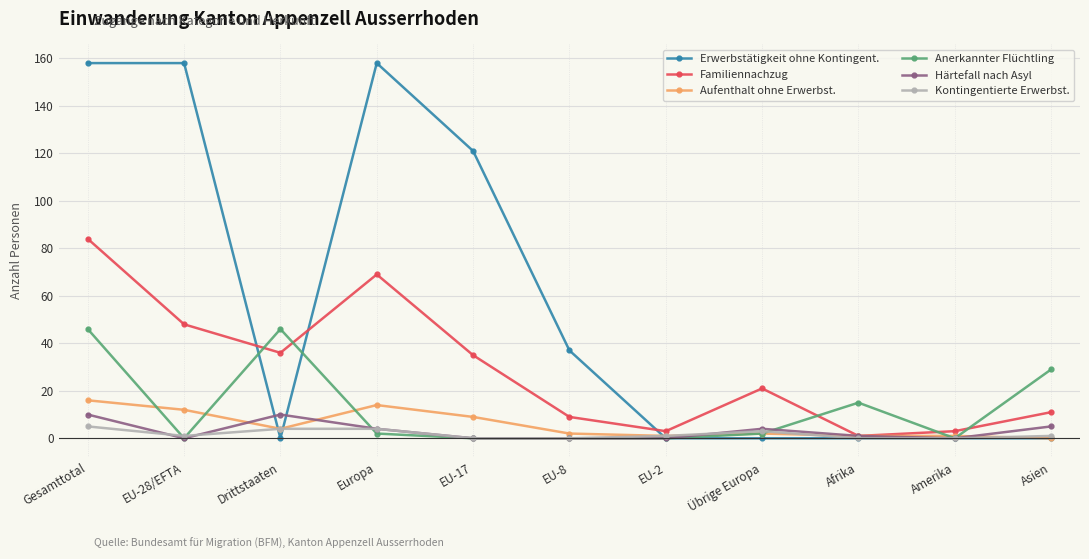

Where is the first local minimum for Härtefall nach Asyl?

EU-28/EFTA